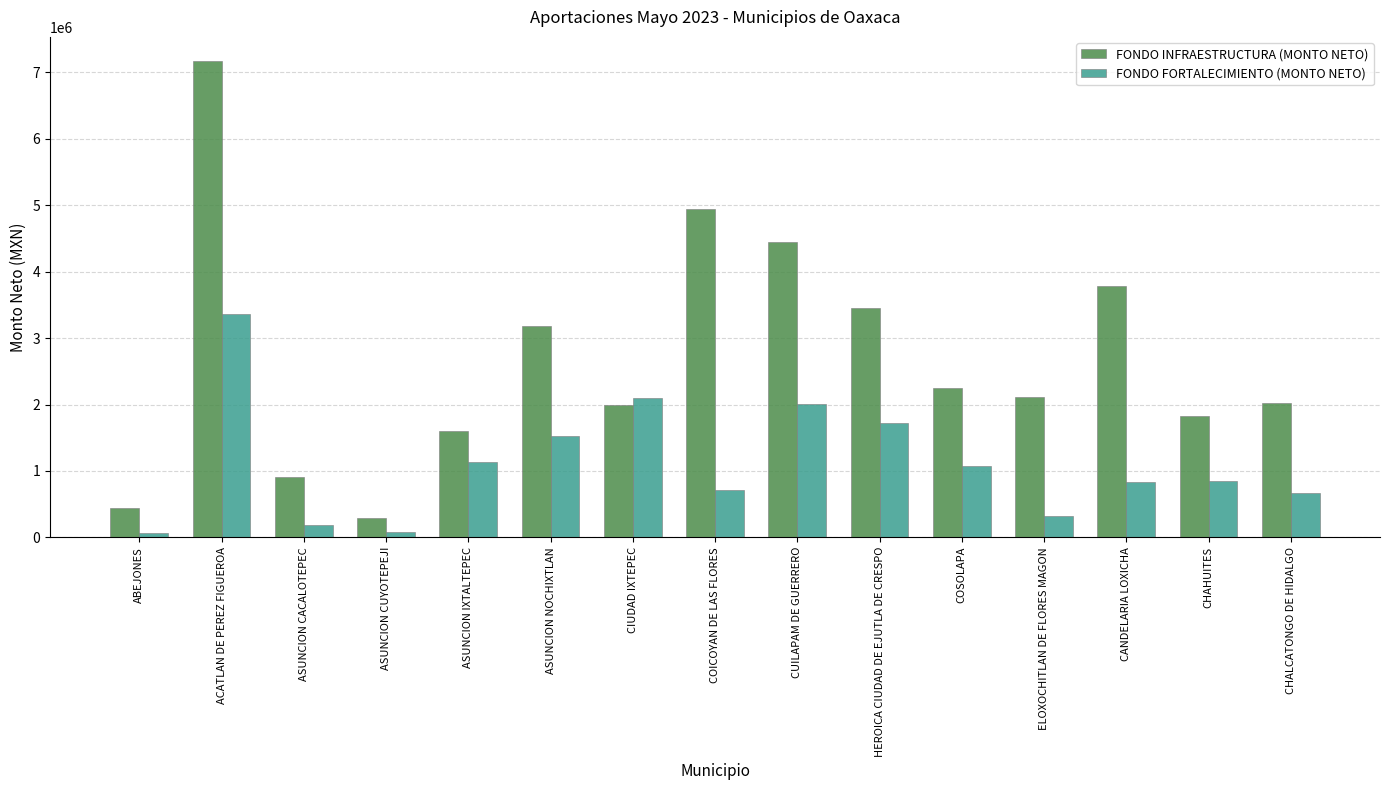

Where does the FONDO FORTALECIMIENTO (MONTO NETO) series first go above 846932?

ACATLAN DE PEREZ FIGUEROA